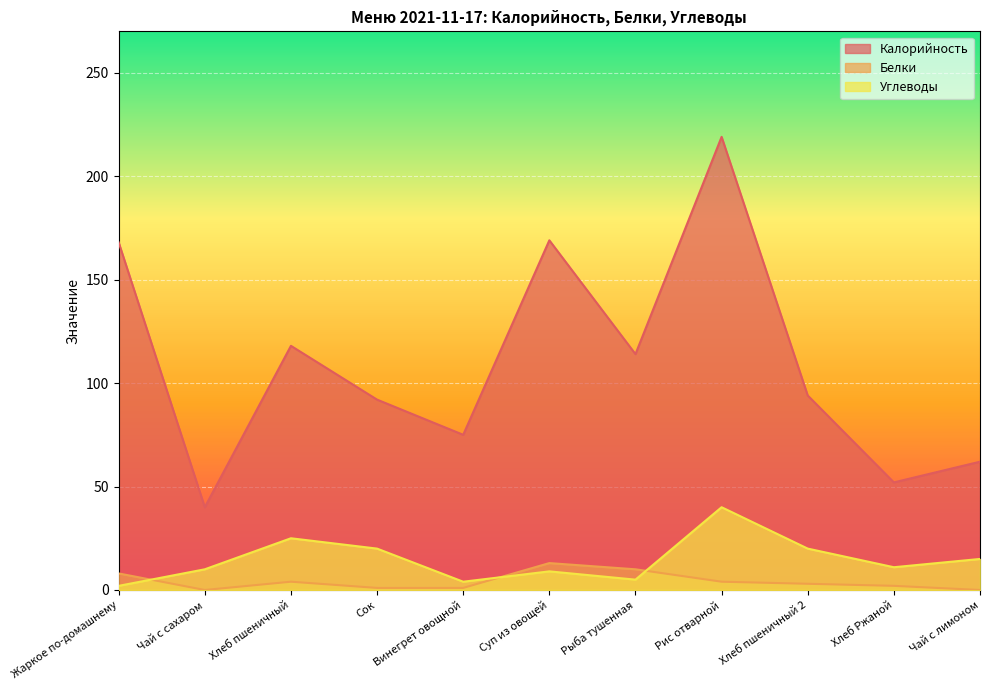

Which series changed the most between Хлеб пшеничный and Винегрет овощной?

Калорийность